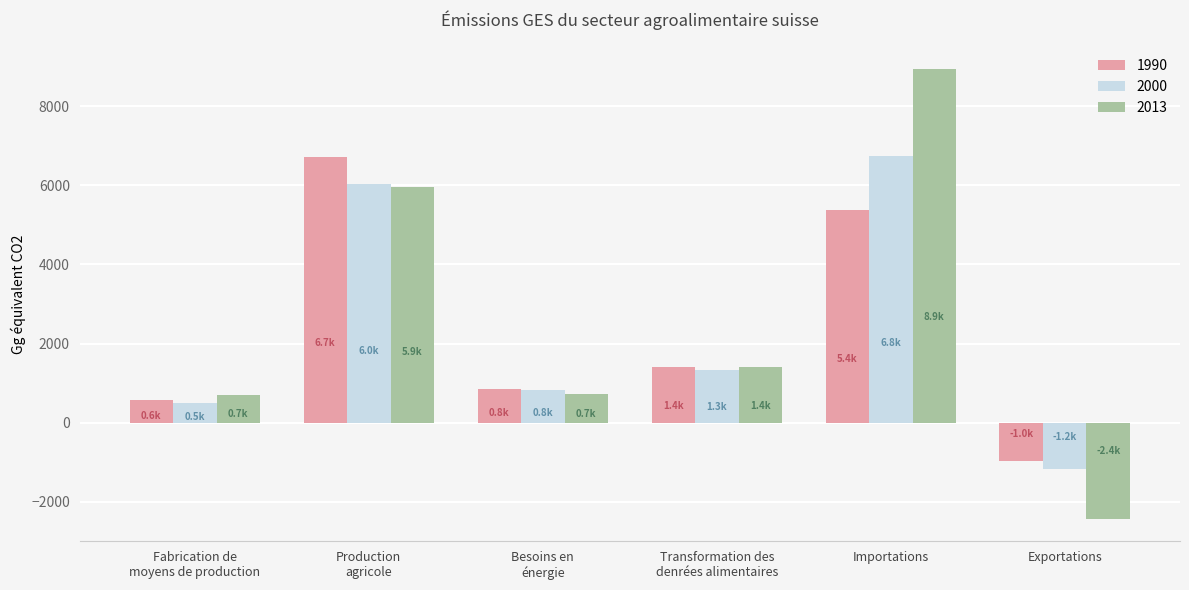

At which label does 1990 reach its peak?

Production
agricole